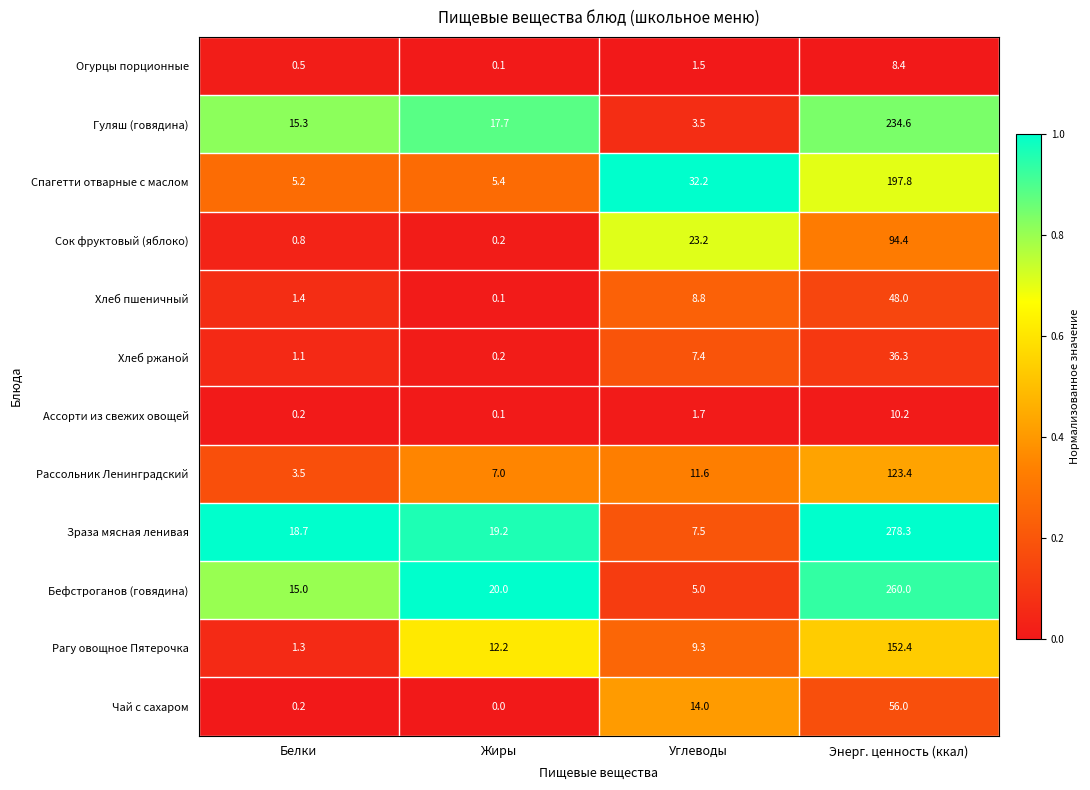

Which series has the largest range (max minus min)?

Зраза мясная ленивая